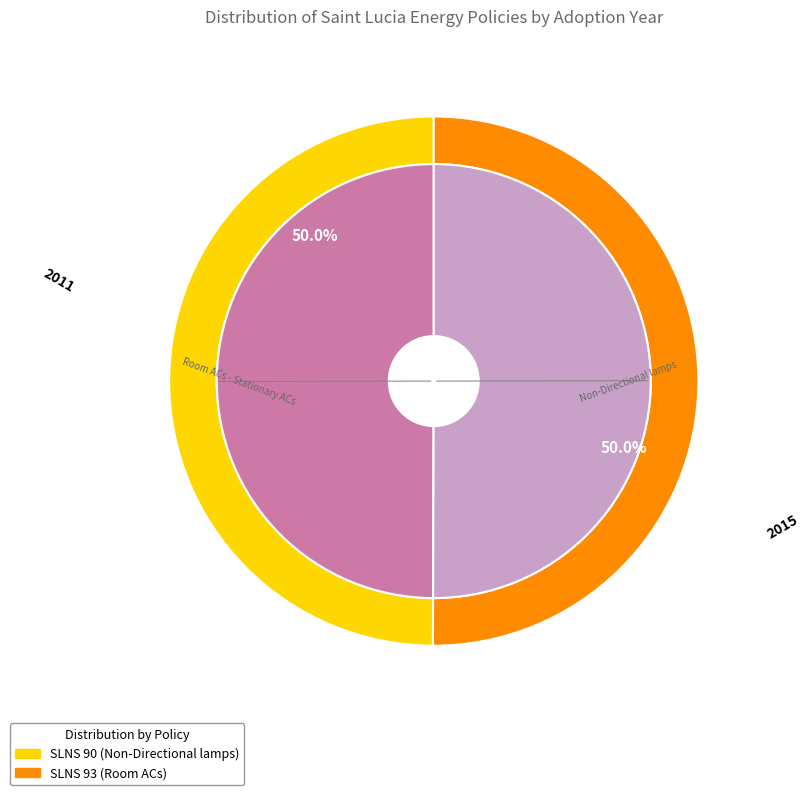

What percentage is the SLNS 90: 2011 Energy Efficiency Labelling slice, to the nearest percent?

50%